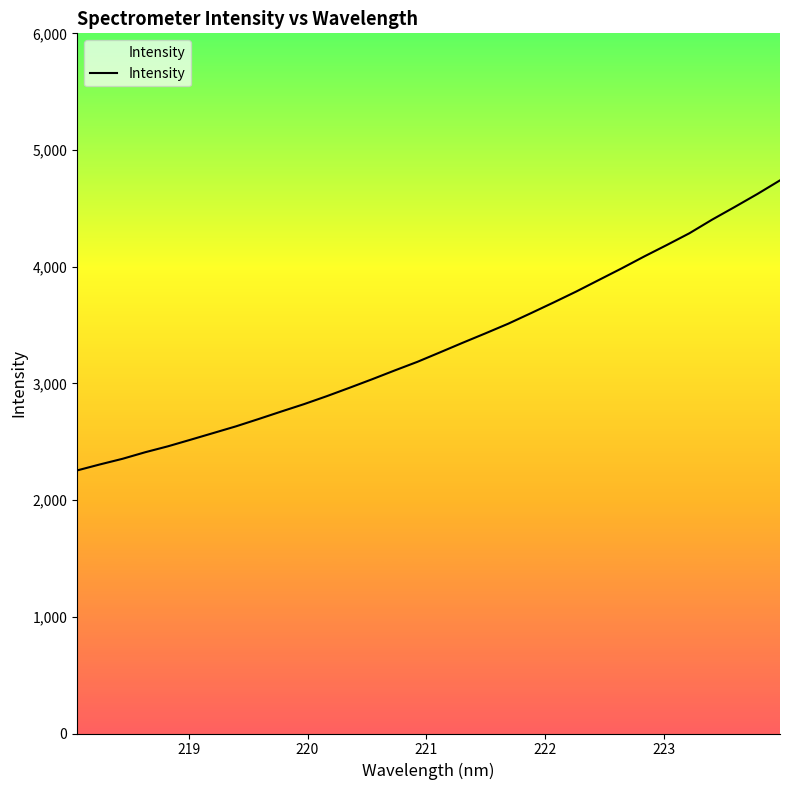

What is the smallest value displayed?

2254.5